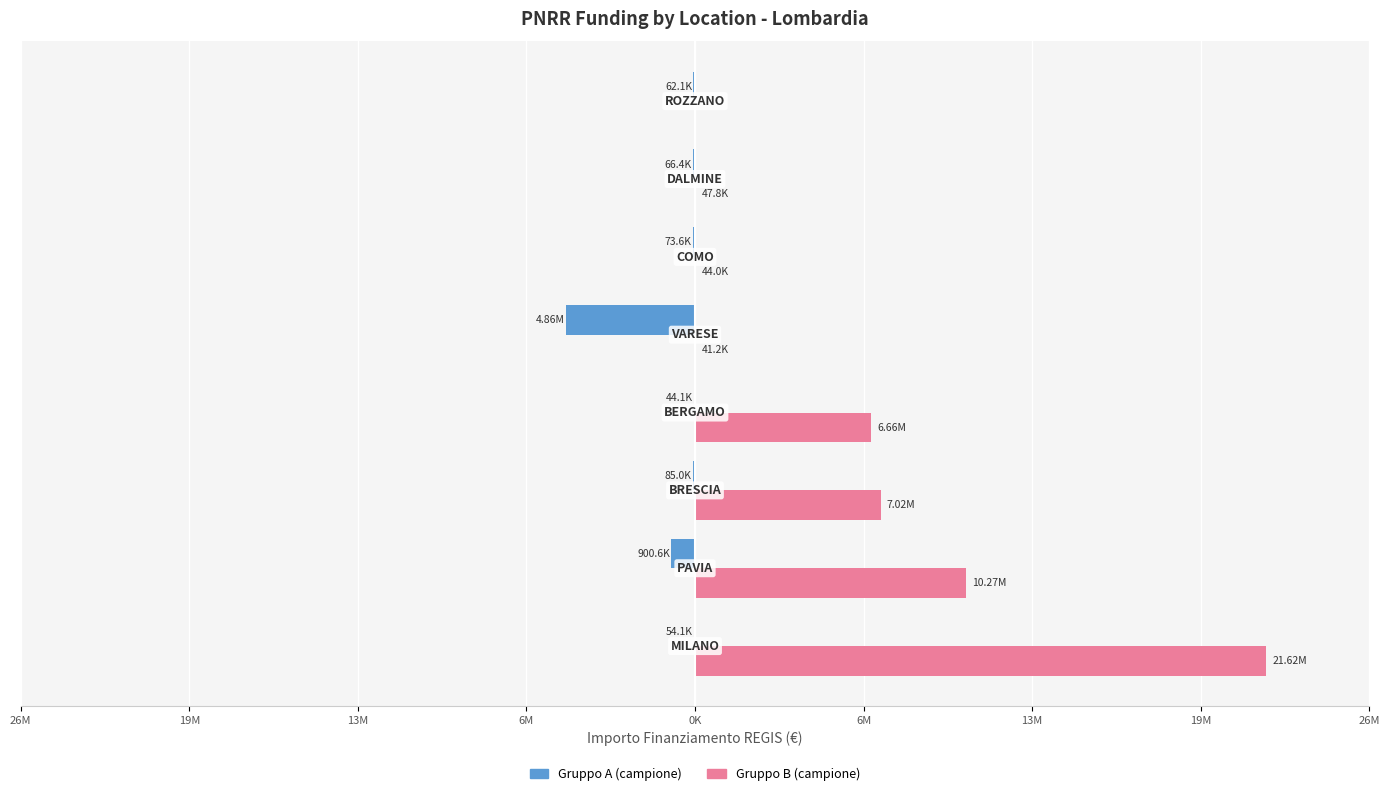

Reading left to right, transcribe all the data shown in this chart.

IMPORTO FINANZIAMENTO REGIS (M€) - Group A: 26M=-54144.9	19M=-900630.0	13M=-84977.9	6M=-44080.6	0K=-4863405.0	6M=-73636.1	13M=-66393.6	19M=-62062.4
IMPORTO FINANZIAMENTO REGIS (M€) - Group B: 26M=21615132.0	19M=10267188.0	13M=7024917.0	6M=6664665.0	0K=41196.6	6M=44036.1	13M=47794.5	19M=0.0